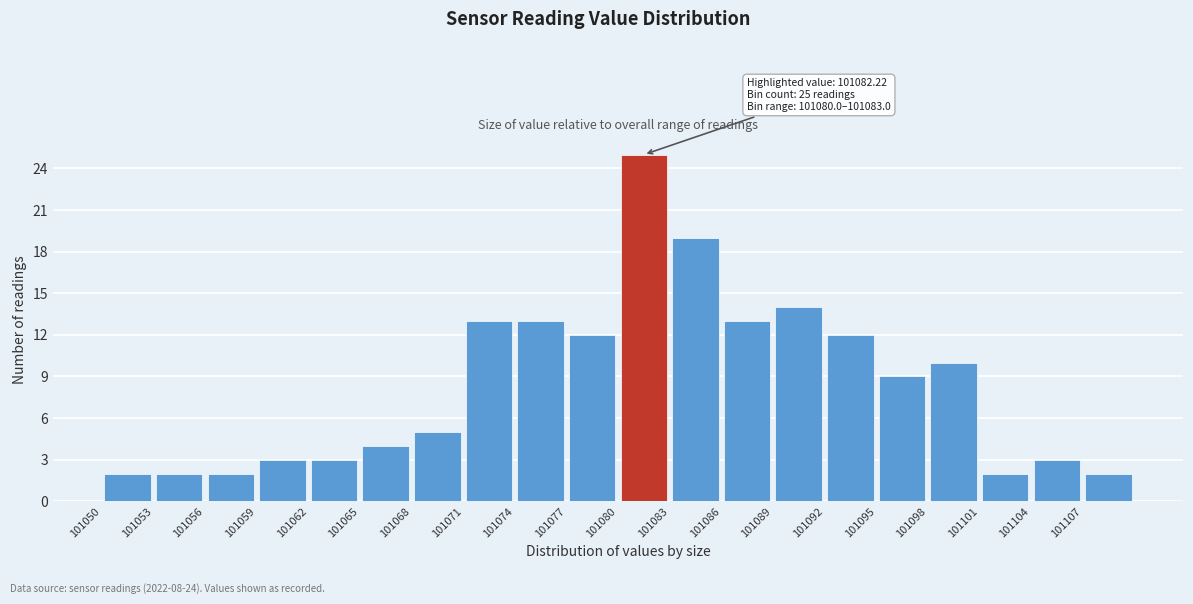

Over which range of the x-axis is the bar tallest?

101080 to 101083